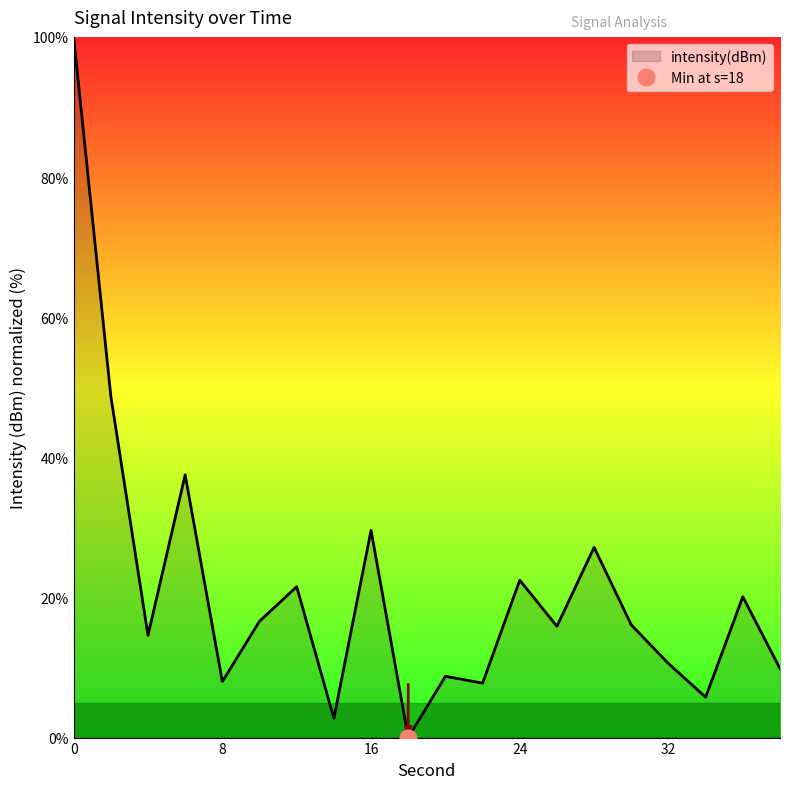

How many data points are less than 16?

10